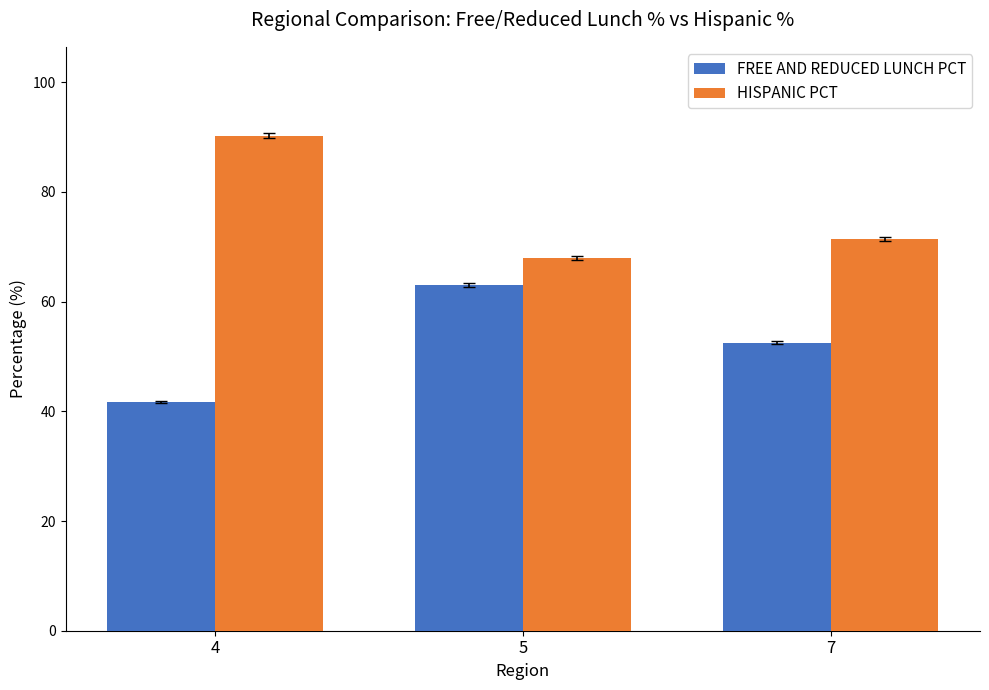

How many values in the HISPANIC PCT series exceed 71?

2